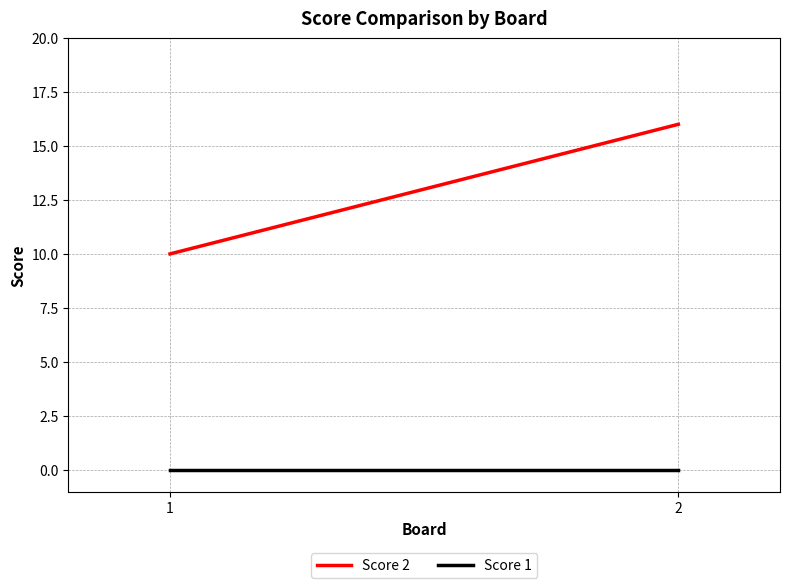

Count the number of categories in the chart.

2